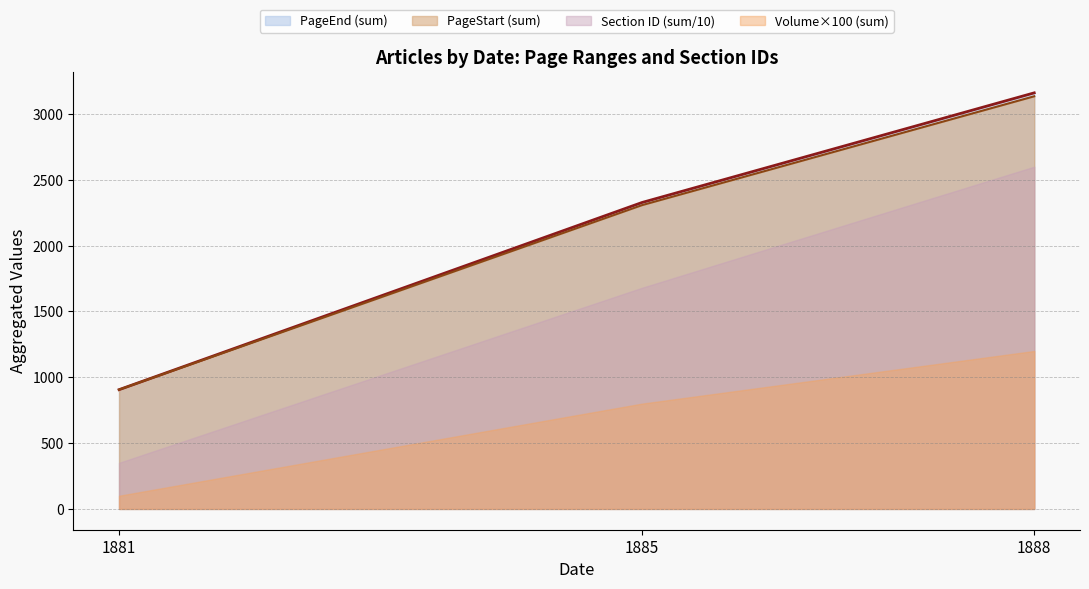

Which series has the largest range (max minus min)?

PageEnd (sum)